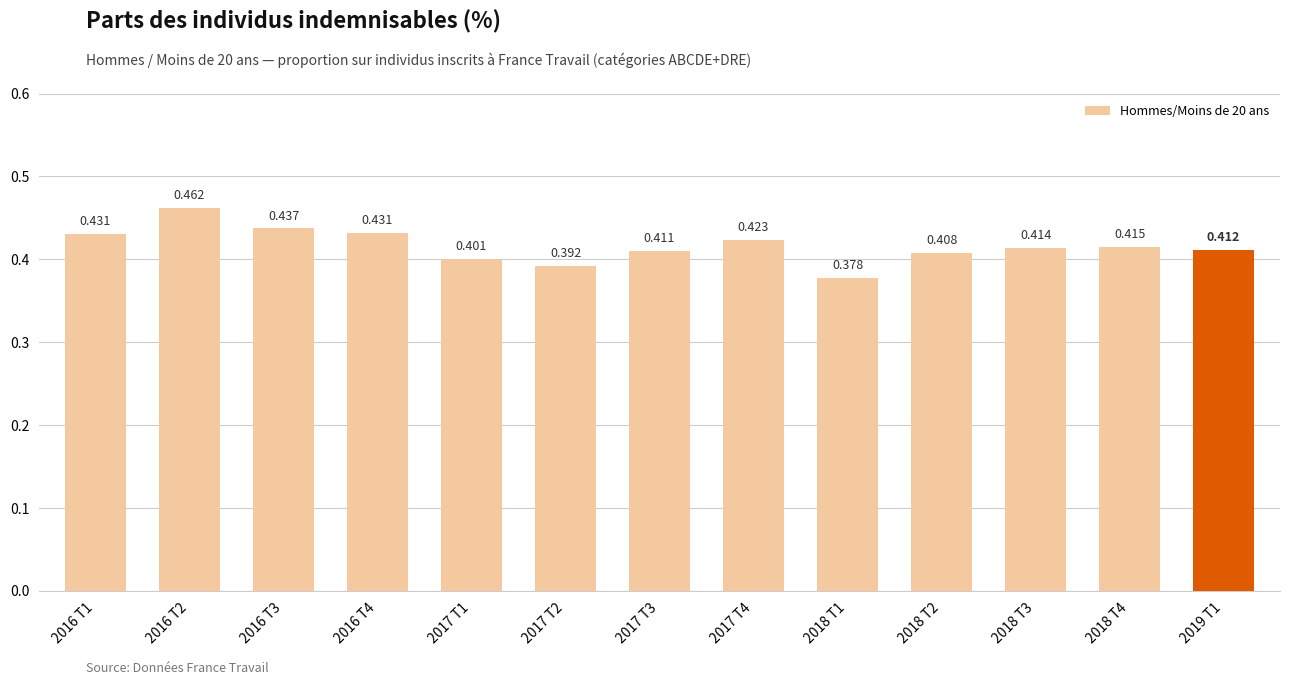

Reading left to right, transcribe all the data shown in this chart.

0.4	0.5	0.4	0.4	0.4	0.4	0.4	0.4	0.4	0.4	0.4	0.4	0.4